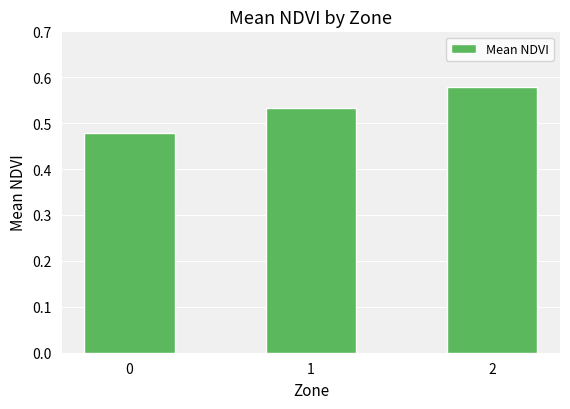

List the labels in order of value, smallest first.

0, 1, 2